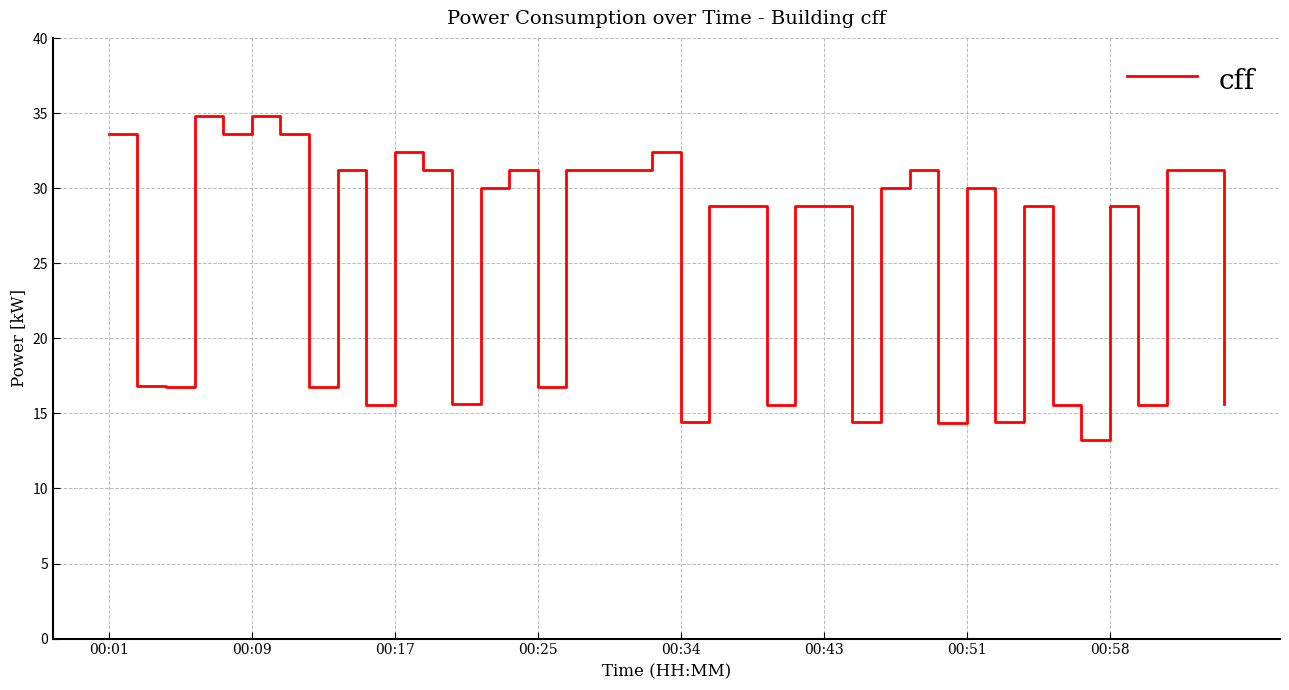

What is the smallest value displayed?

13.2